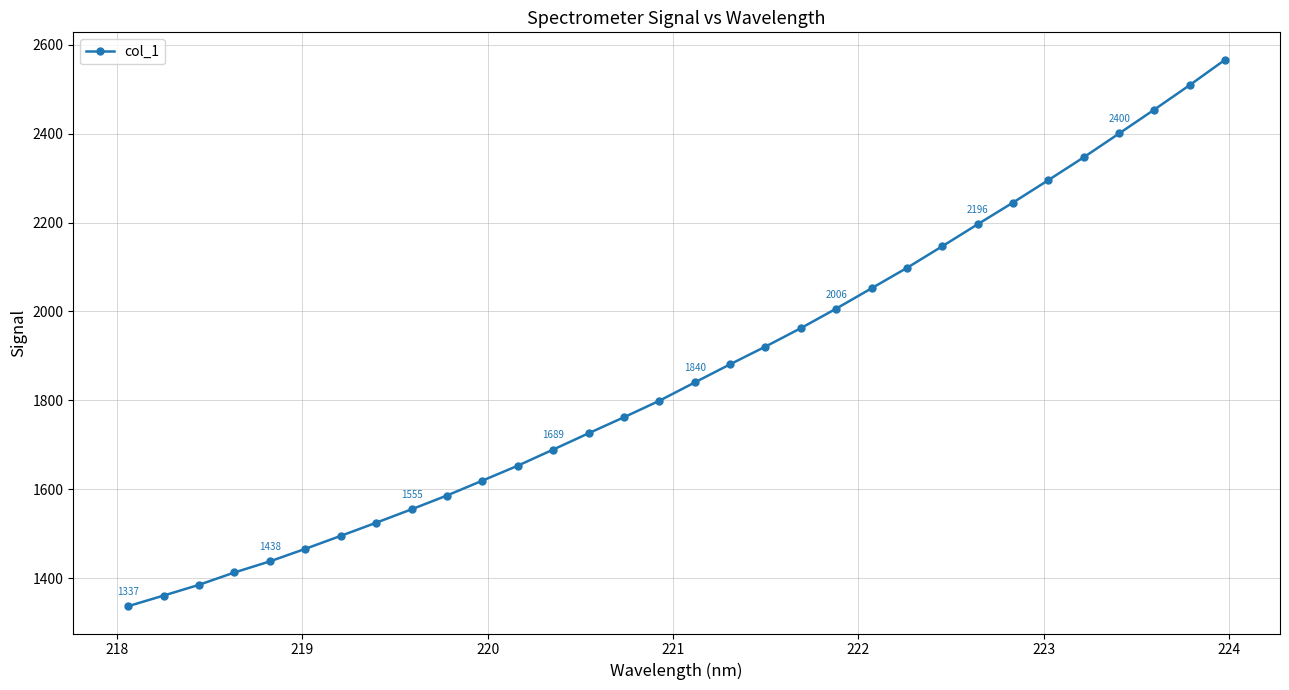

What is the smallest value displayed?

1336.9